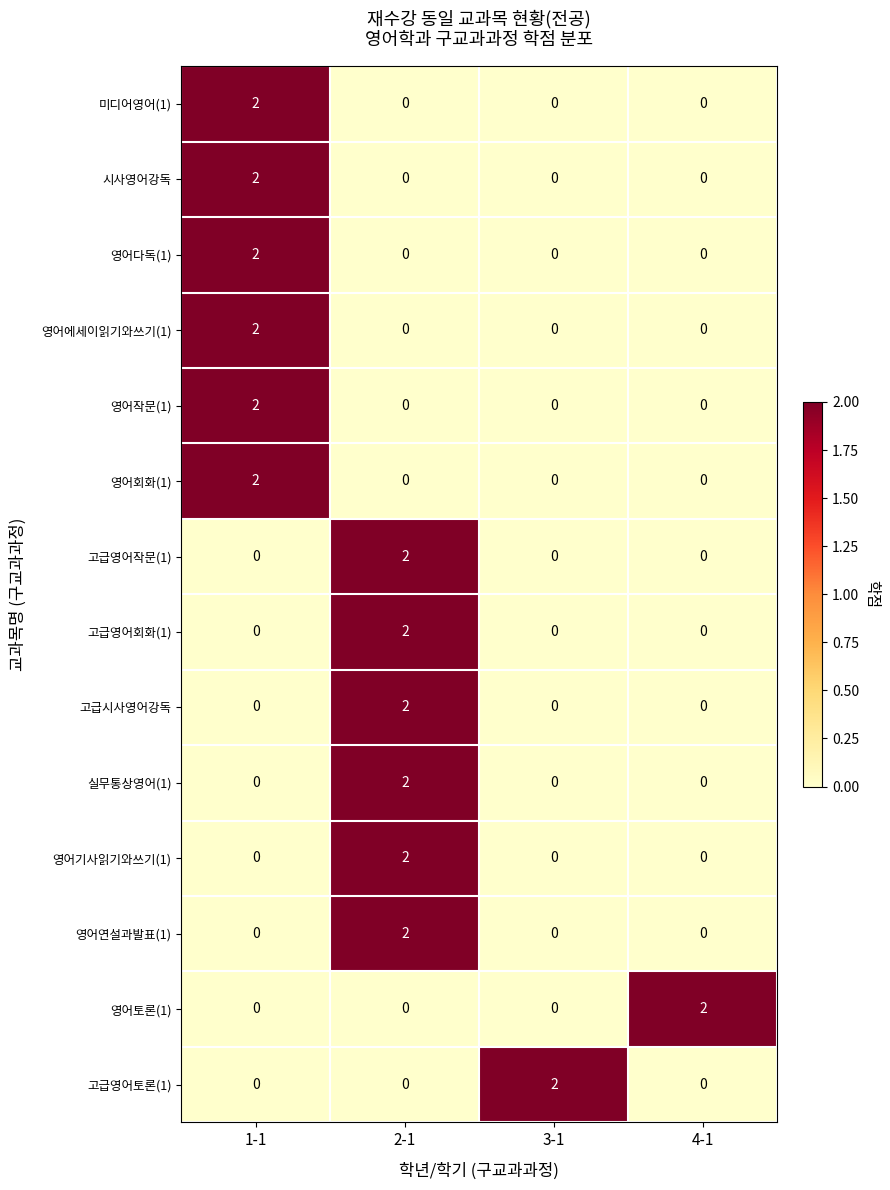

What is the total value across all series at 2-1?

12